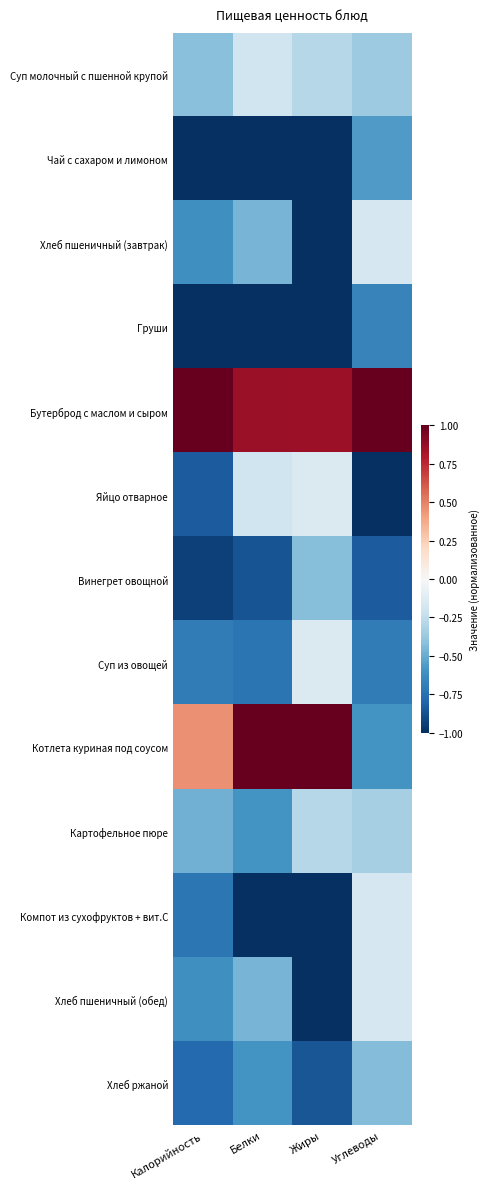

How many data points does each series have?

4